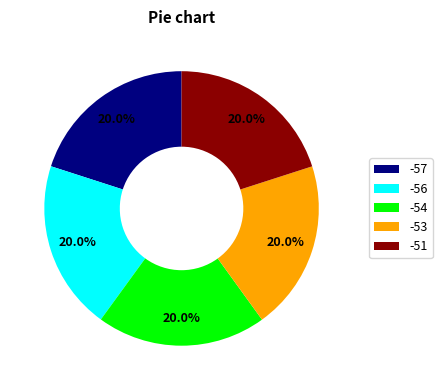

How many segments does this pie chart have?

5